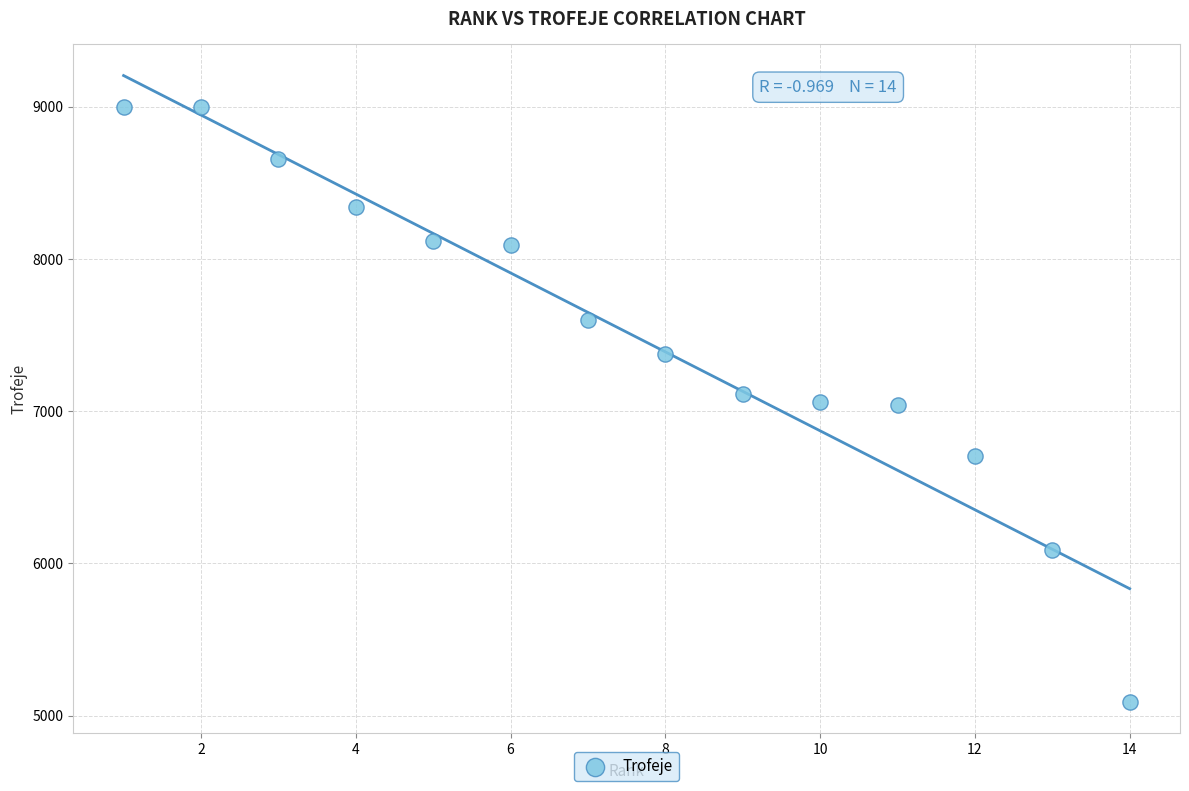

What is the range of X values (max minus min)?

13